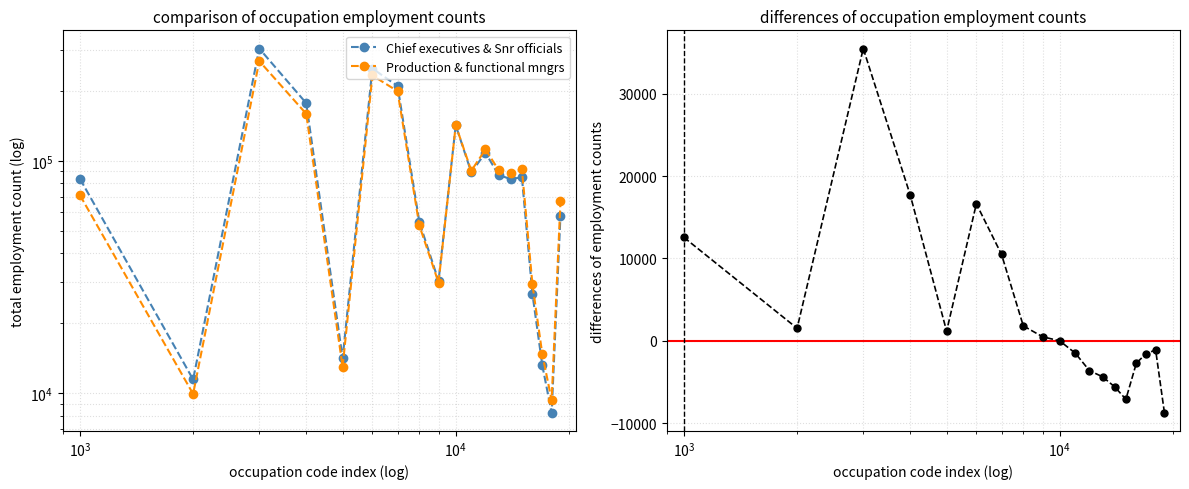

What is the highest value of the Chief executives & Snr officials series?

303938.0